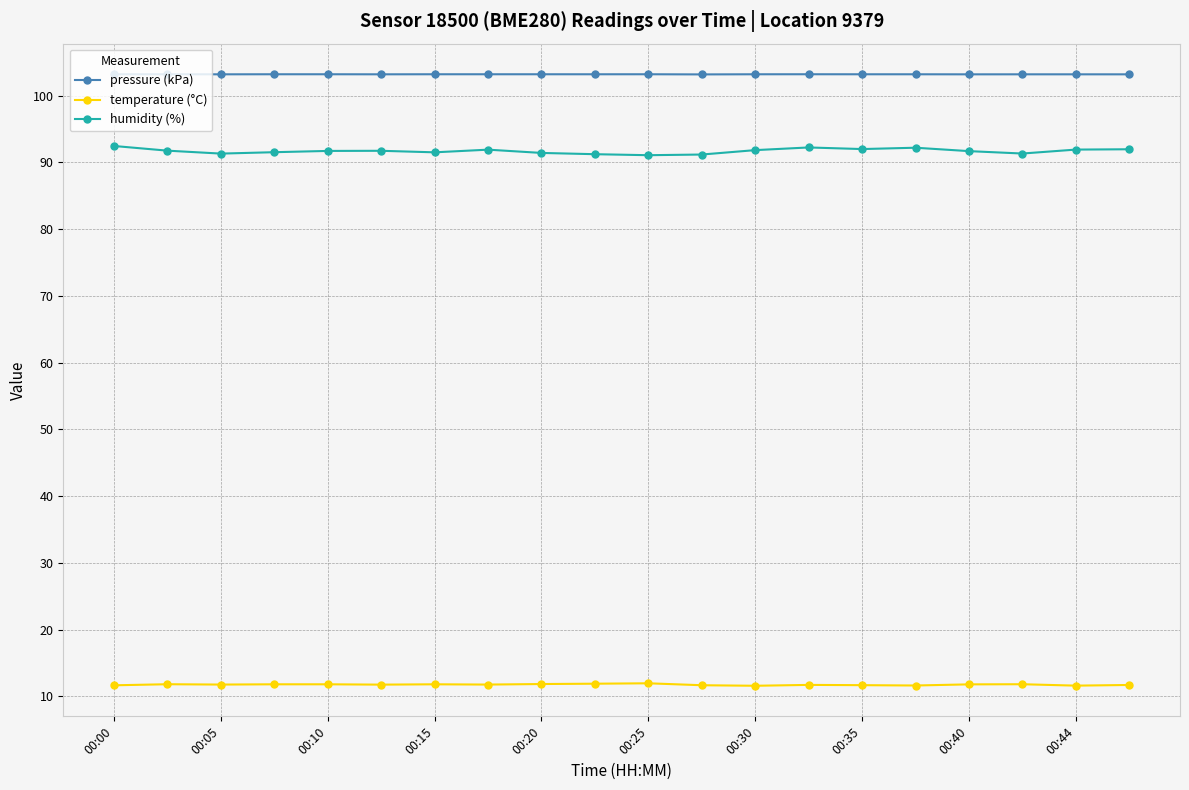

True or false: pressure (kPa) and humidity (%) intersect in this chart.

False